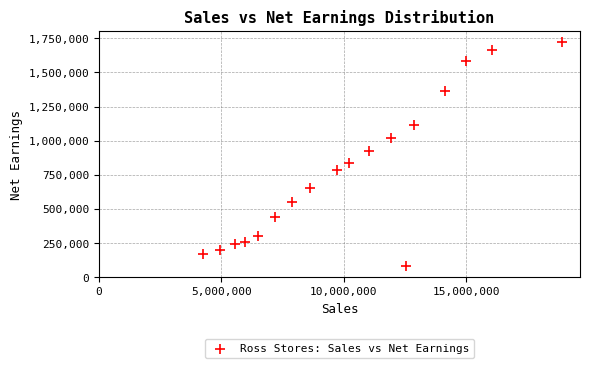

What is the range of Y values (max minus min)?

1637207